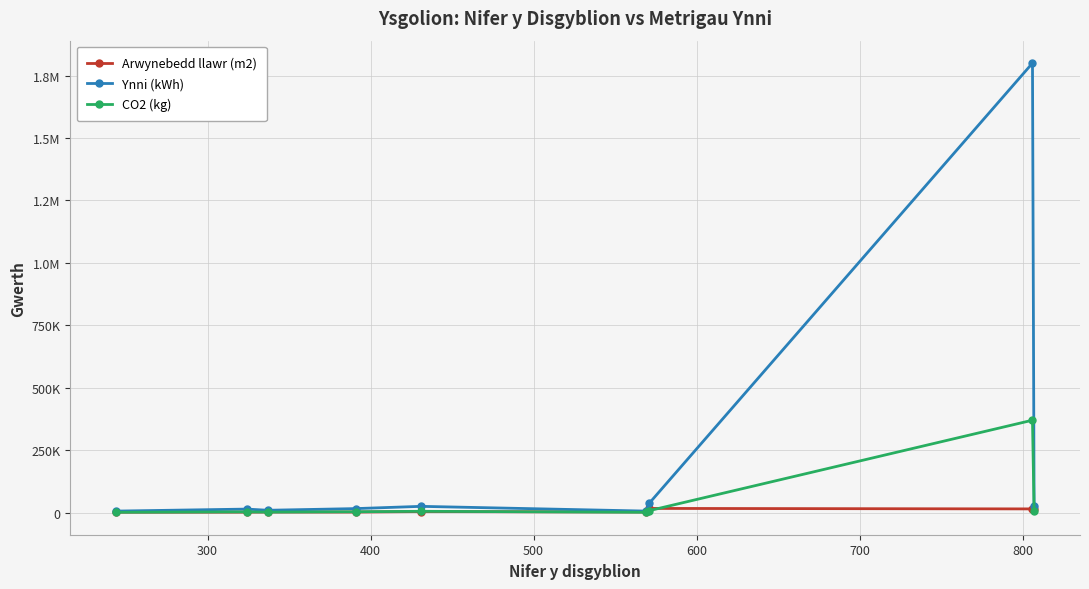

Does the chart have visible grid lines?

Yes